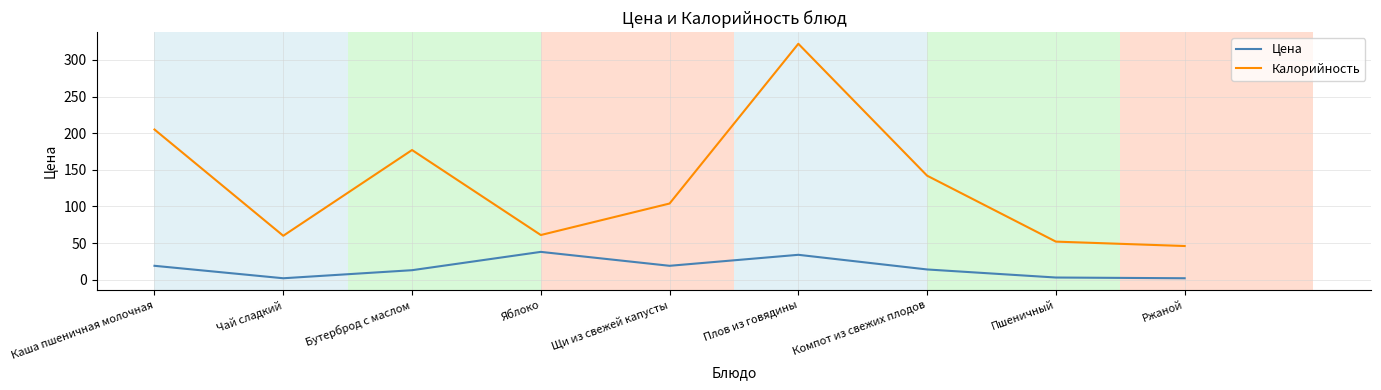

What position from the right is Яблоко?

6